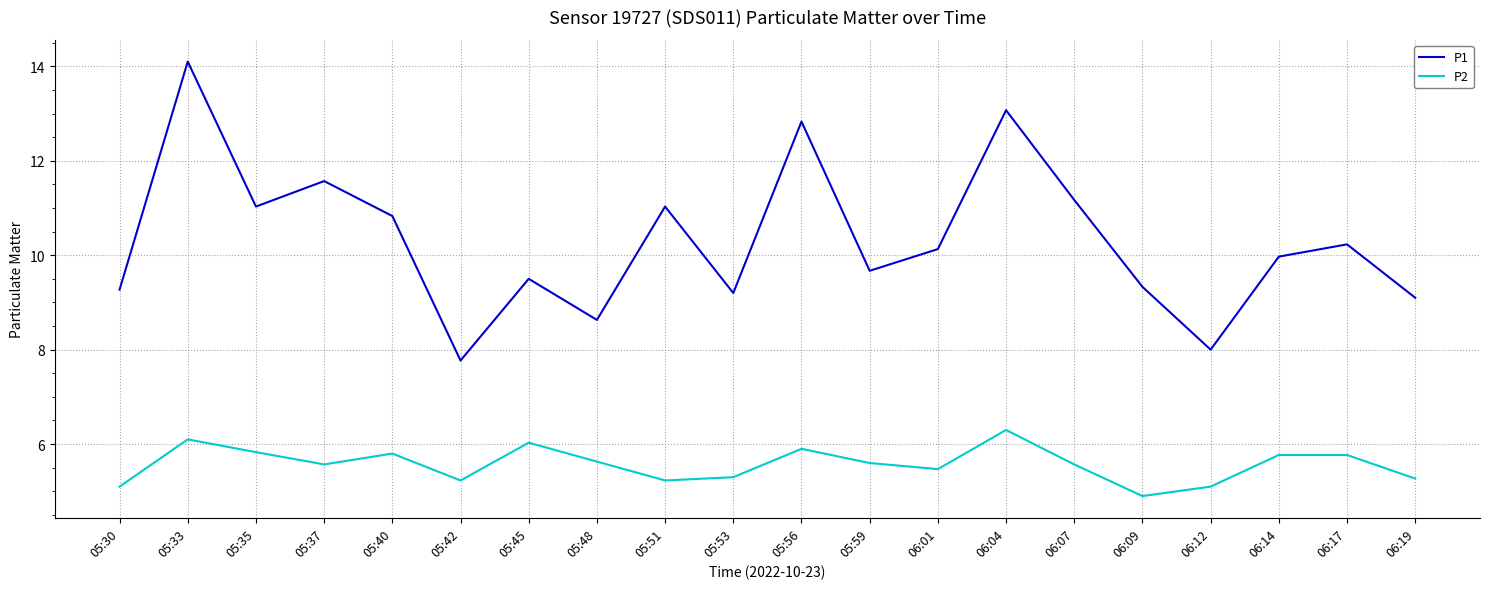

Is it true that P1 equals 9.7 at 05:59?

True